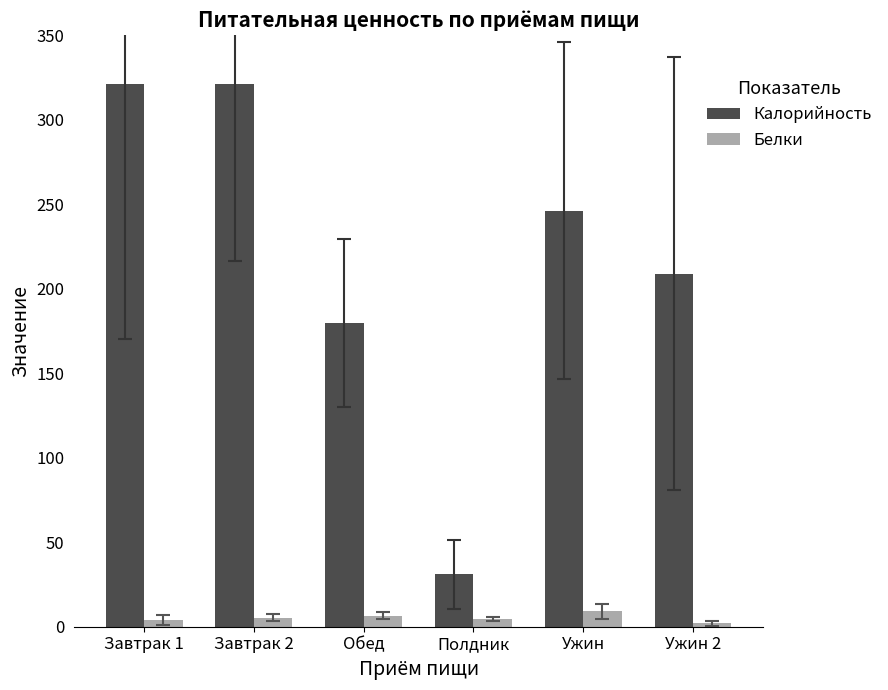

Which series has the widest spread of values?

Калорийность